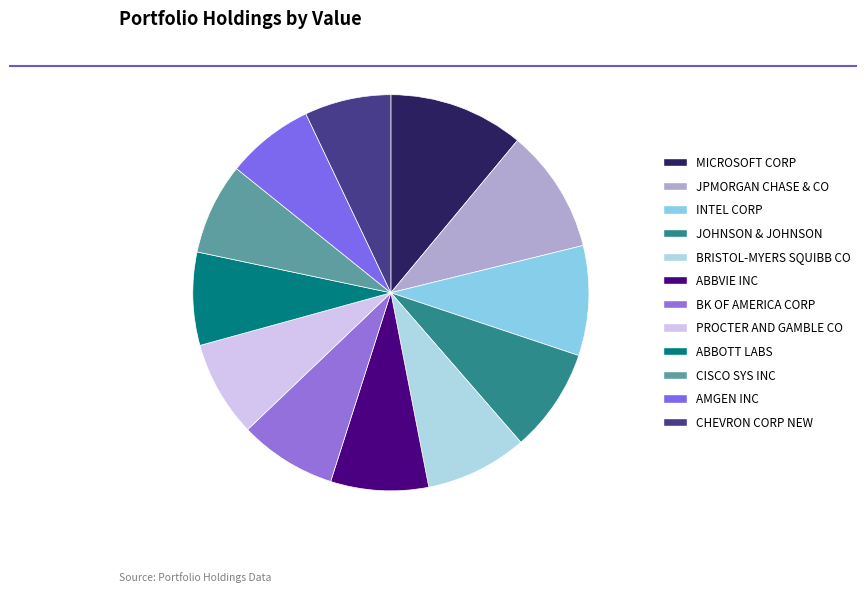

Is it true that PROCTER AND GAMBLE CO is 8% of the pie?

True